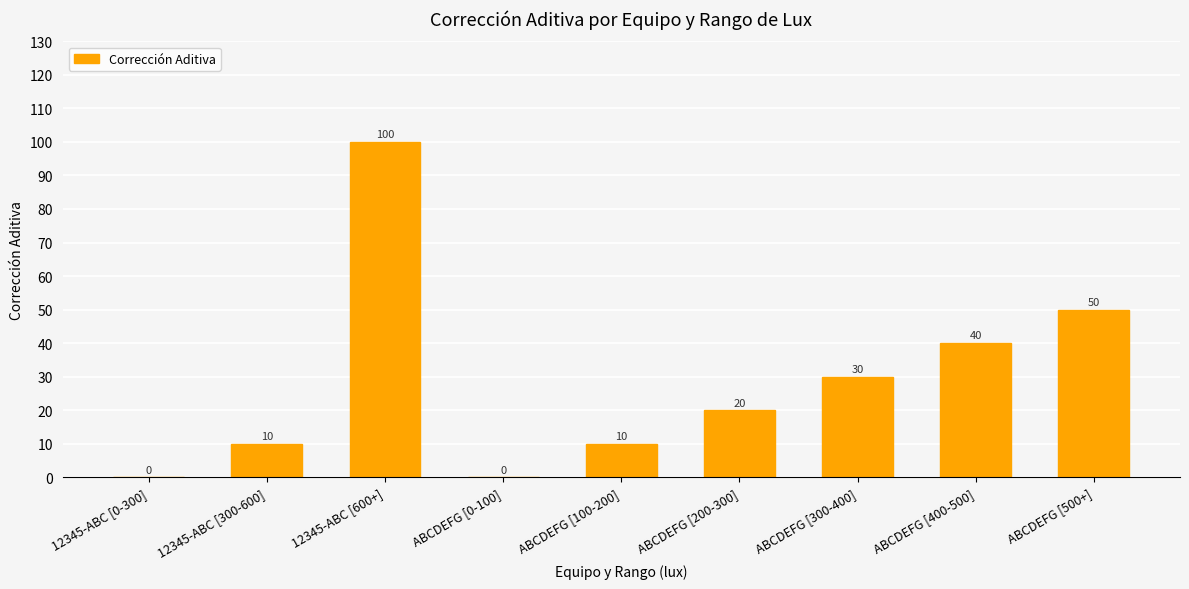

What is the sum of all values?

260